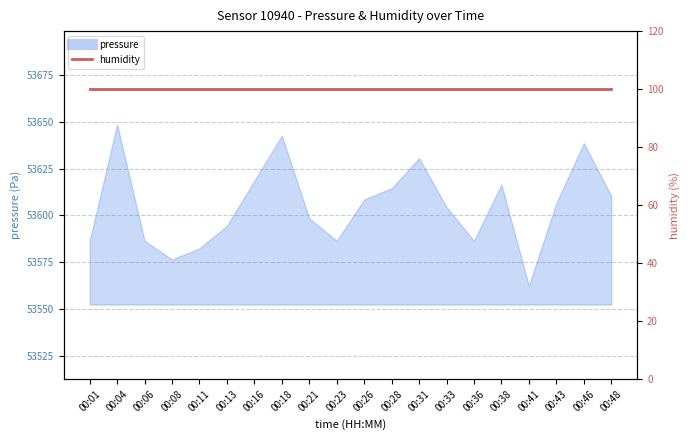

At which category does the data reach its first local peak?

00:04